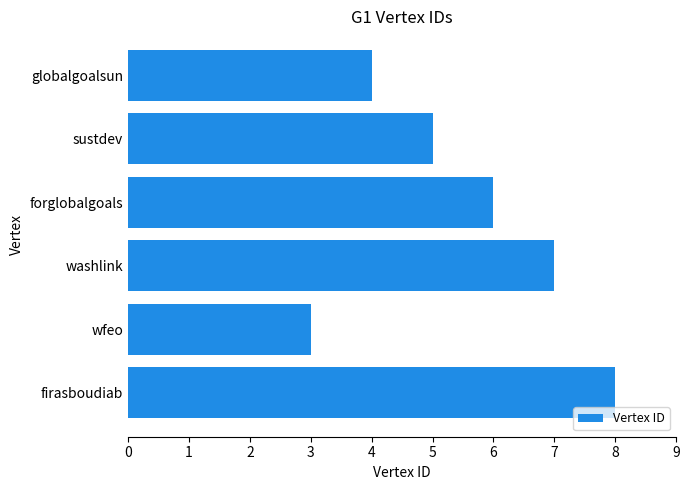

List the labels in order of value, largest first.

firasboudiab, washlink, forglobalgoals, sustdev, globalgoalsun, wfeo